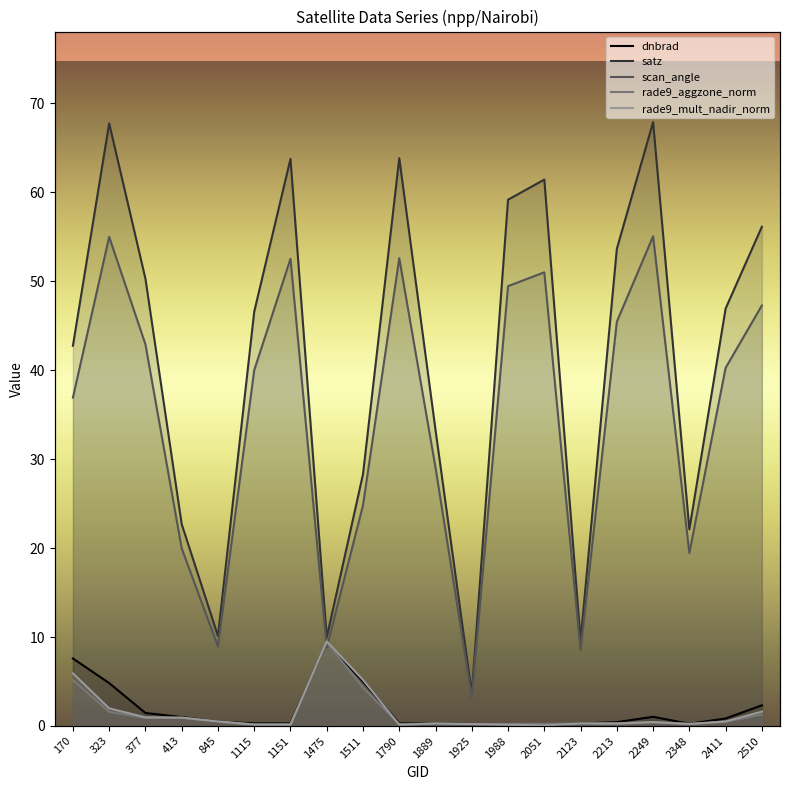

What is the value of the satz point at the 12th from the left?

3.6